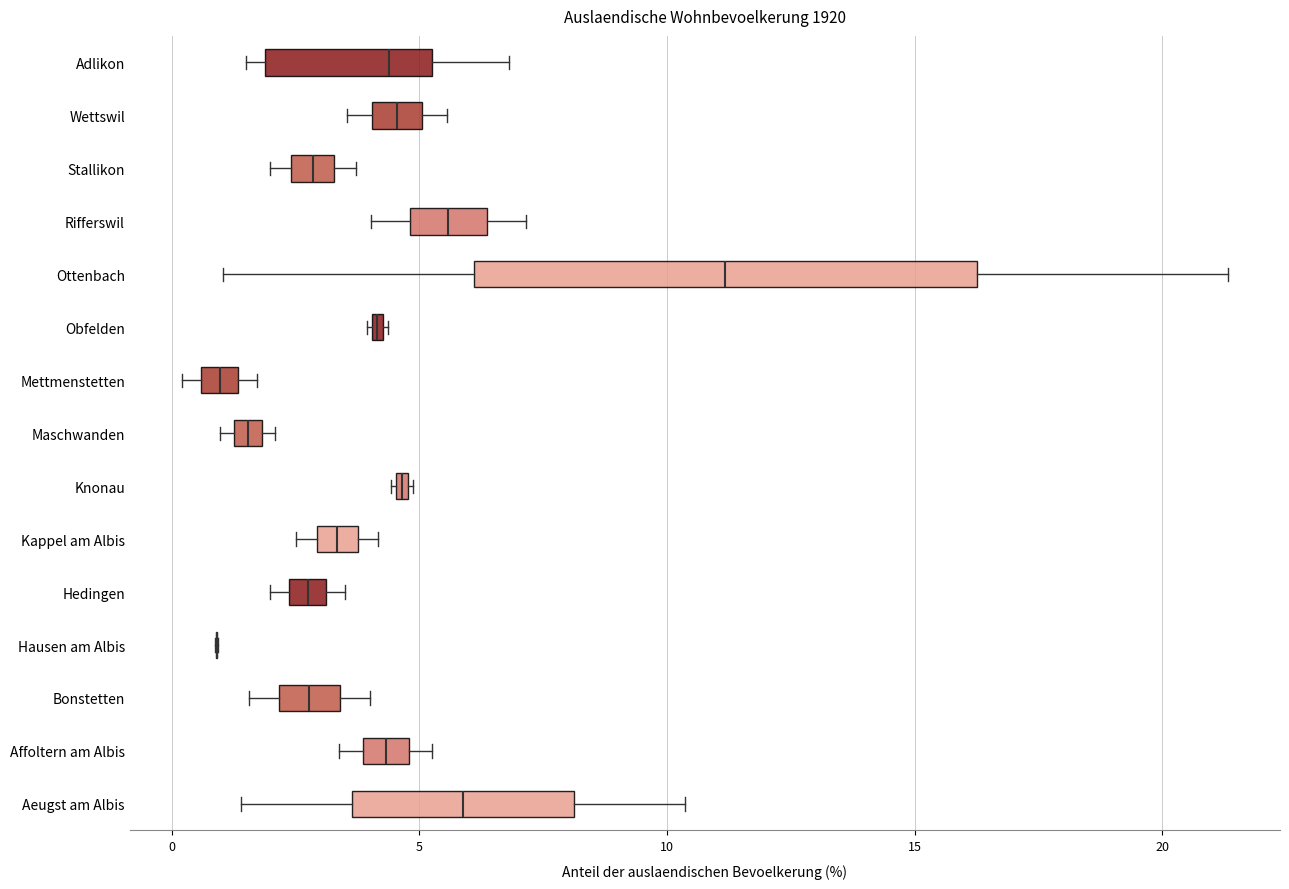

Comparing the boxes themselves (not the whiskers), which one is the widest?

Ottenbach